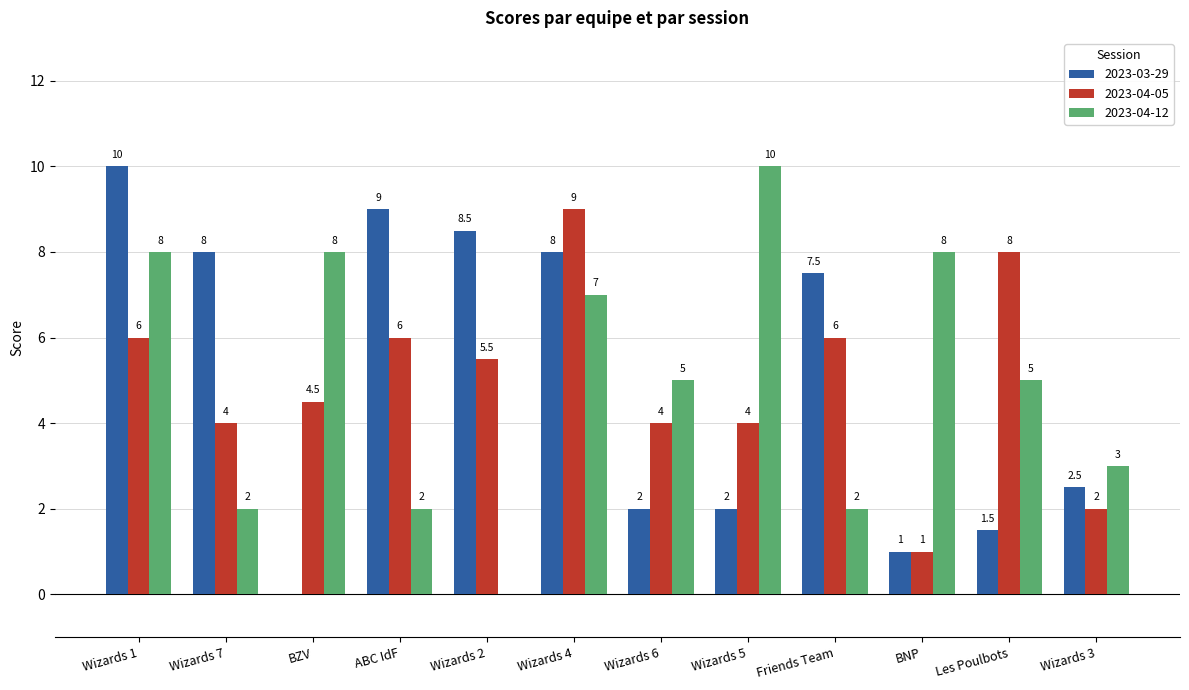

What is the sum of all 2023-04-12 values?

60.0